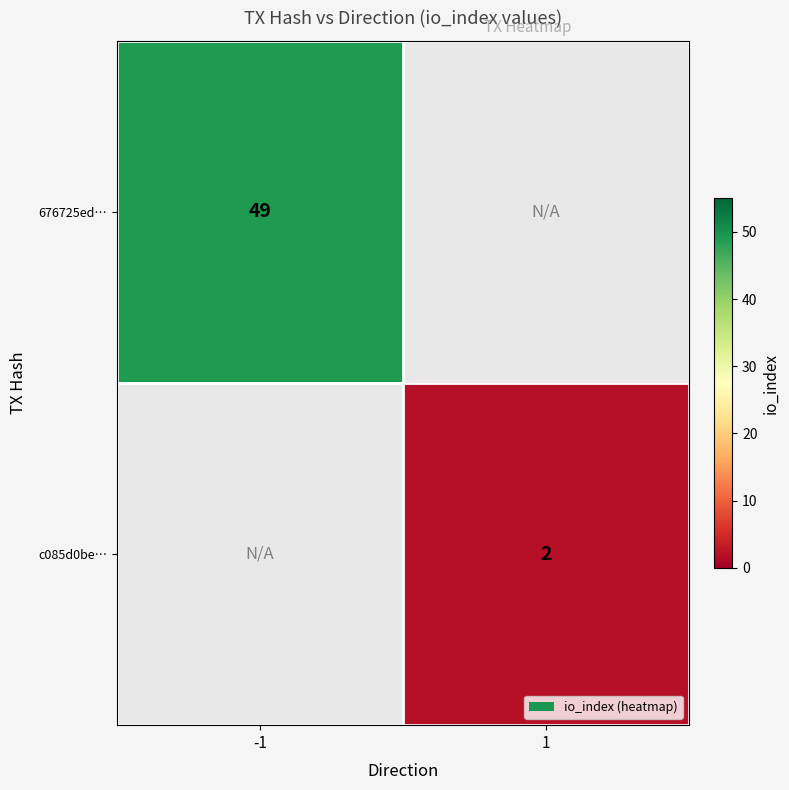

The value of 676725ed… at -1 is 68. True or false?

False